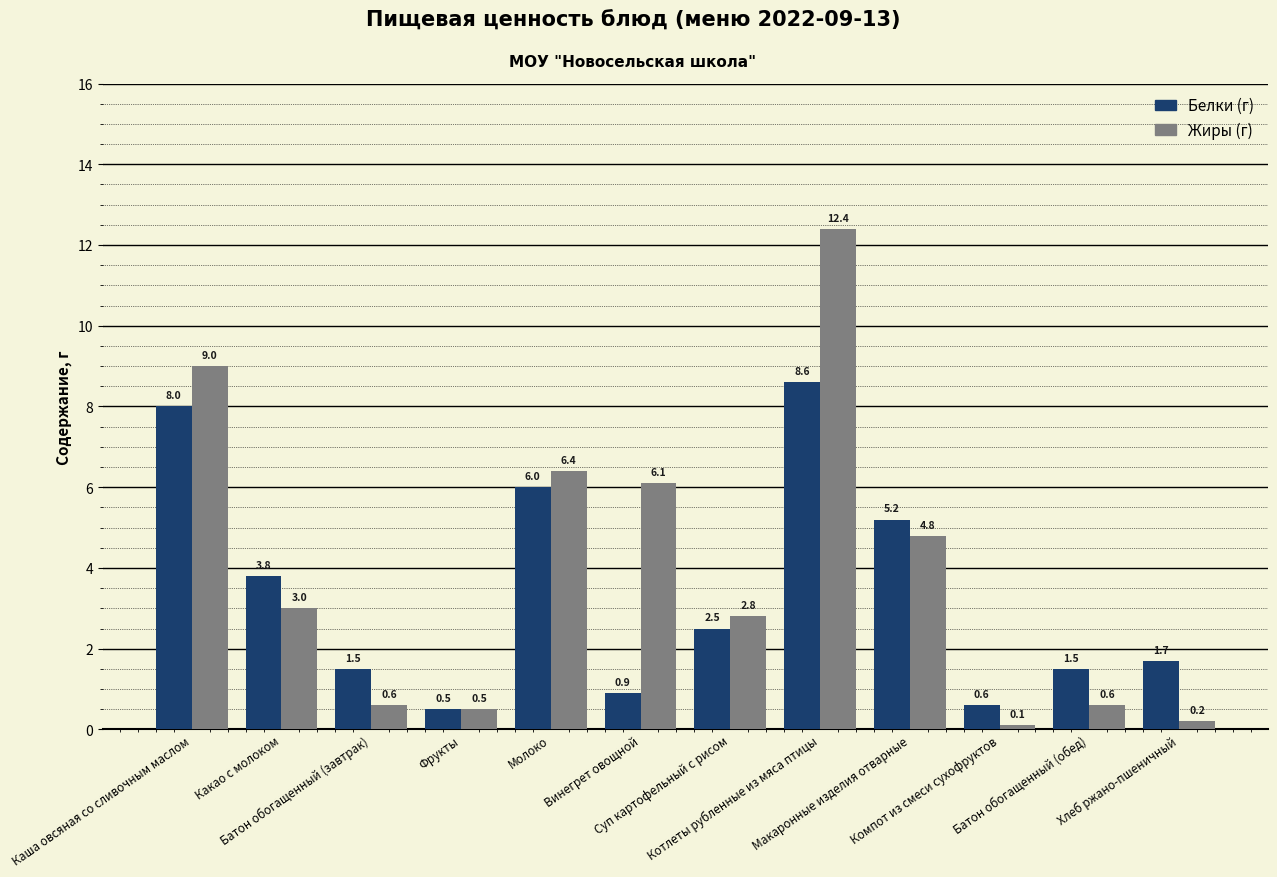

What is the maximum value shown in the chart?

12.4